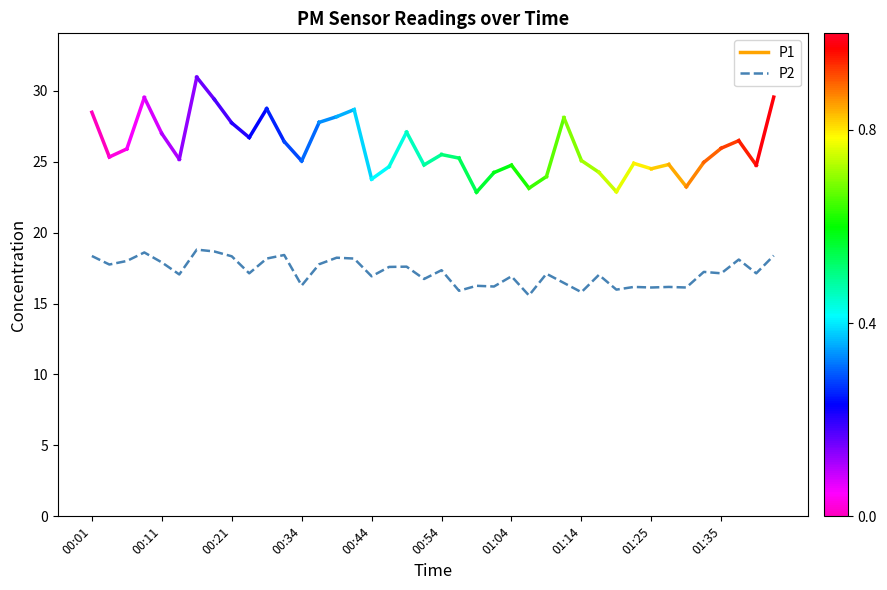

Does the chart display data point markers on the line(s)?

No